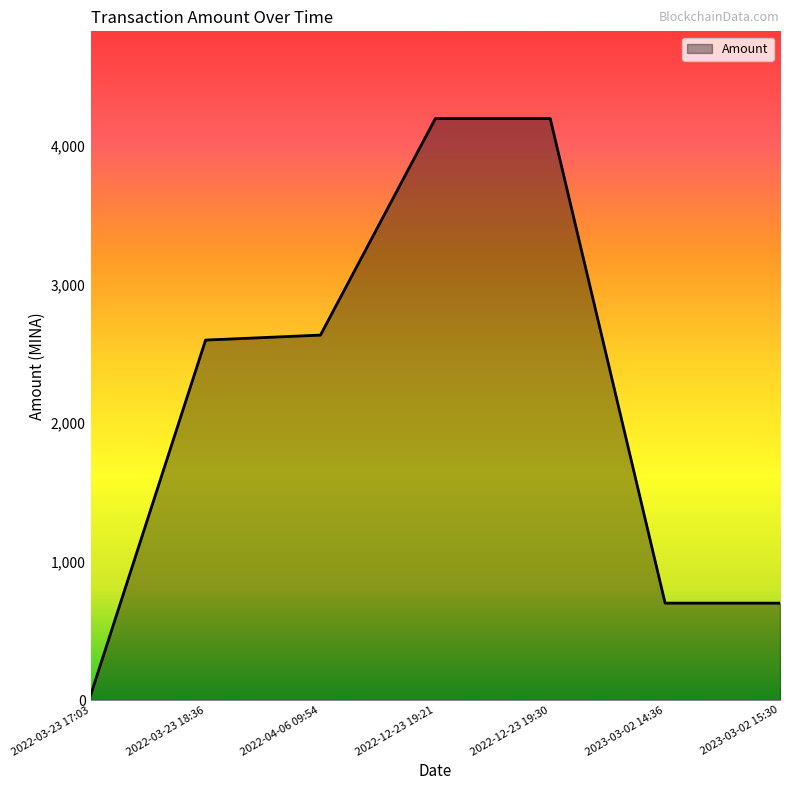

How many values are below 2600?

3